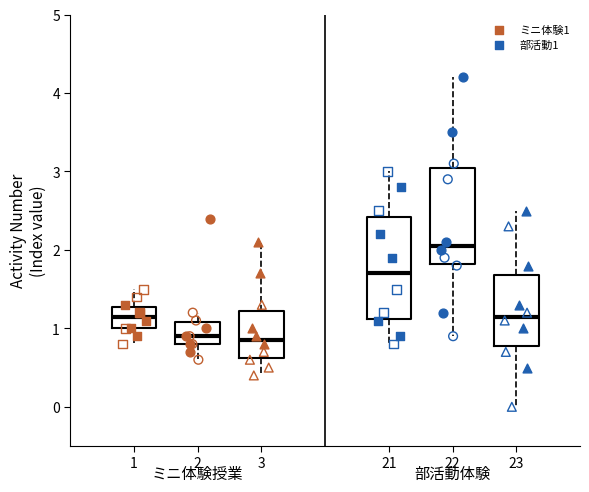

Reading left to right, transcribe this box plot: for each box, give where its median line is, the range the box spans, and where its two whiskers end, as read against the y-axis. The values are not printed on the chart, so give them approximately, as read against the axis.

1: median 1.2, box 1.0 to 1.3, whiskers 0.8 to 1.5
2: median 0.9, box 0.8 to 1.1, whiskers 0.6 to 1.2
3: median 0.9, box 0.6 to 1.2, whiskers 0.4 to 2.1
21: median 1.7, box 1.1 to 2.4, whiskers 0.8 to 3.0
22: median 2.1, box 1.8 to 3.1, whiskers 0.9 to 4.2
23: median 1.2, box 0.8 to 1.7, whiskers 0.0 to 2.5